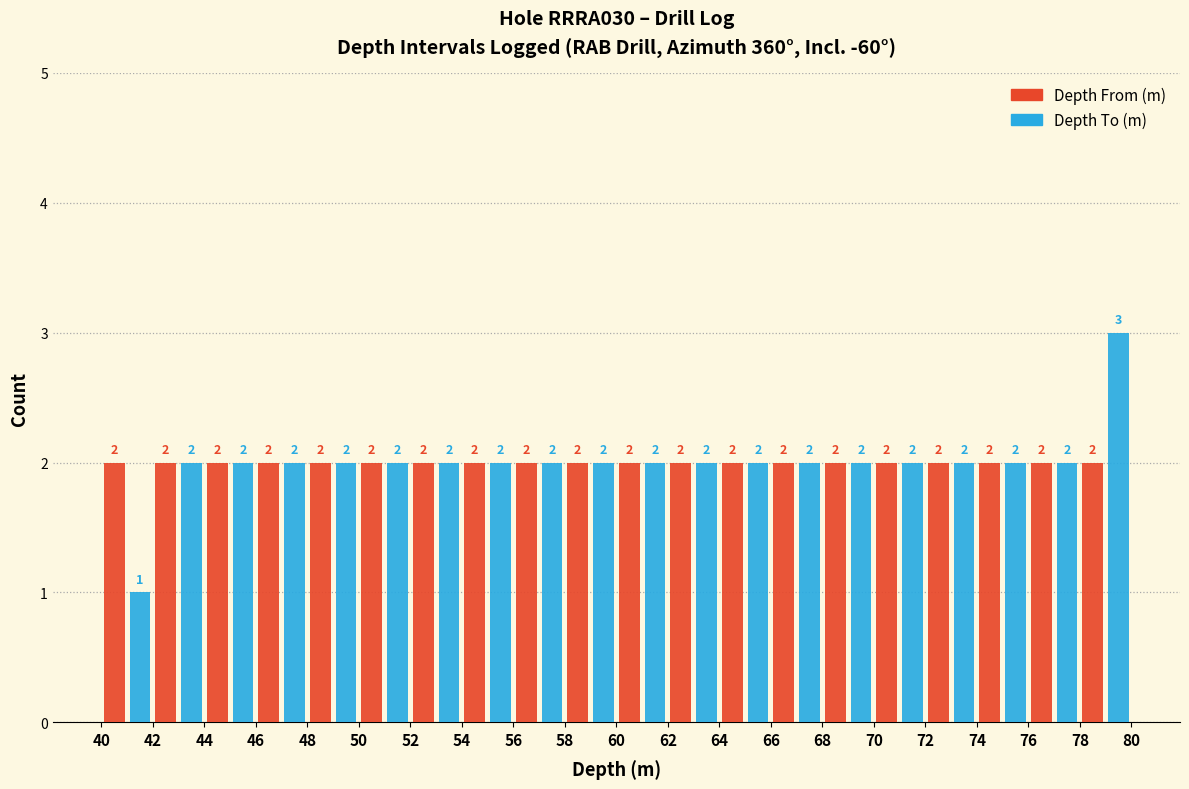

What is the height of the Depth From (m) bar covering 76 to 78 on the x-axis?

2